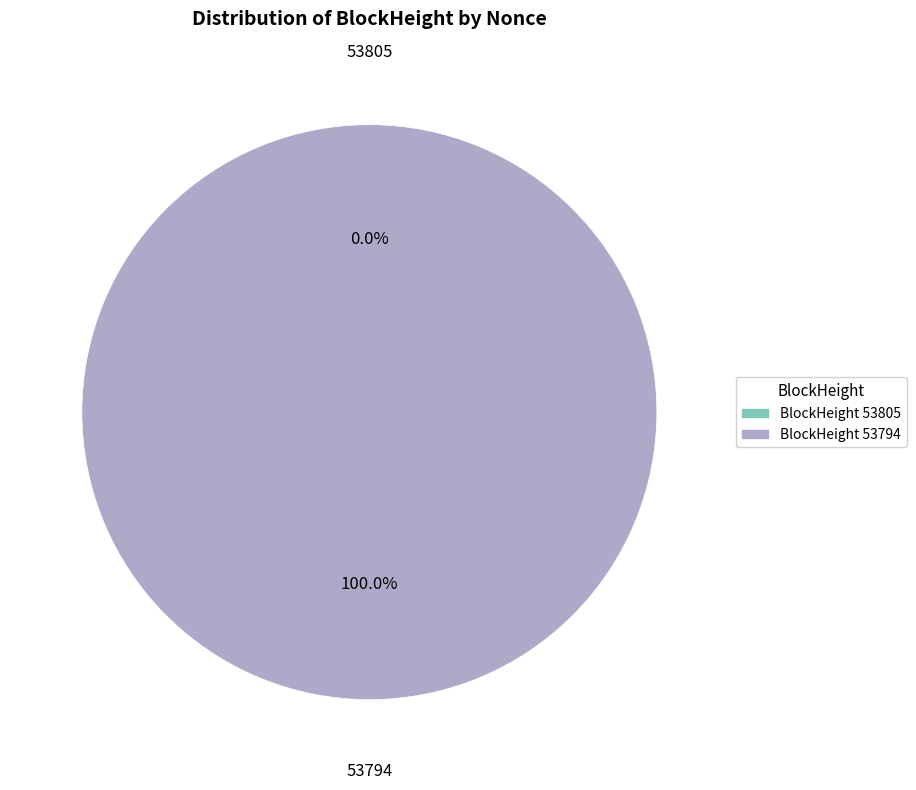

Which slice is the largest?

53794